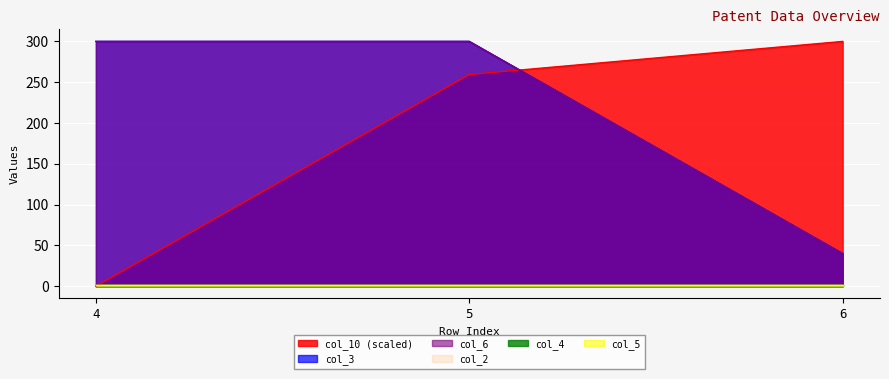

Does the chart display data point markers on the line(s)?

No